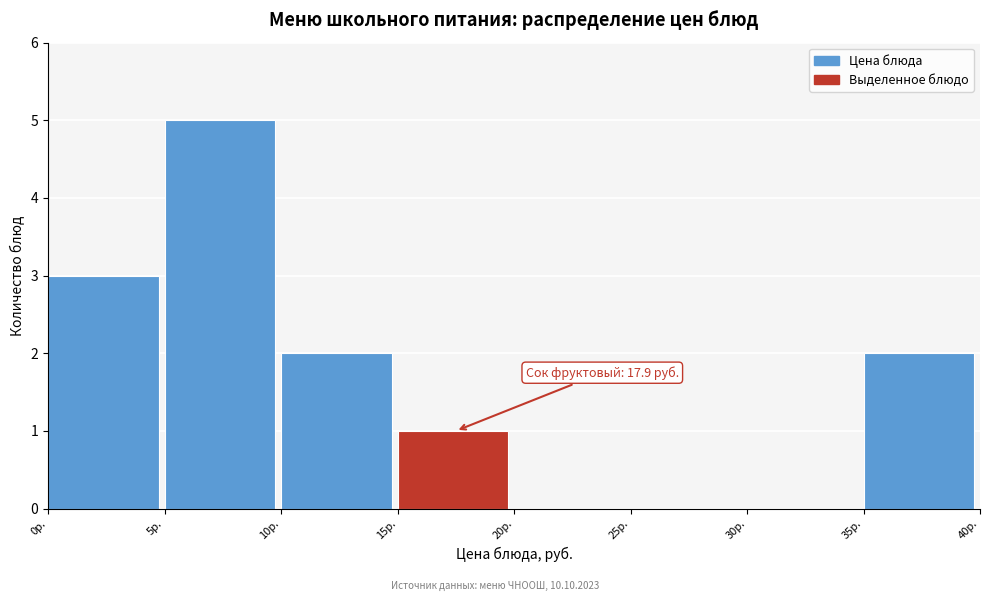

Over which range of the x-axis is the bar tallest?

5 to 10